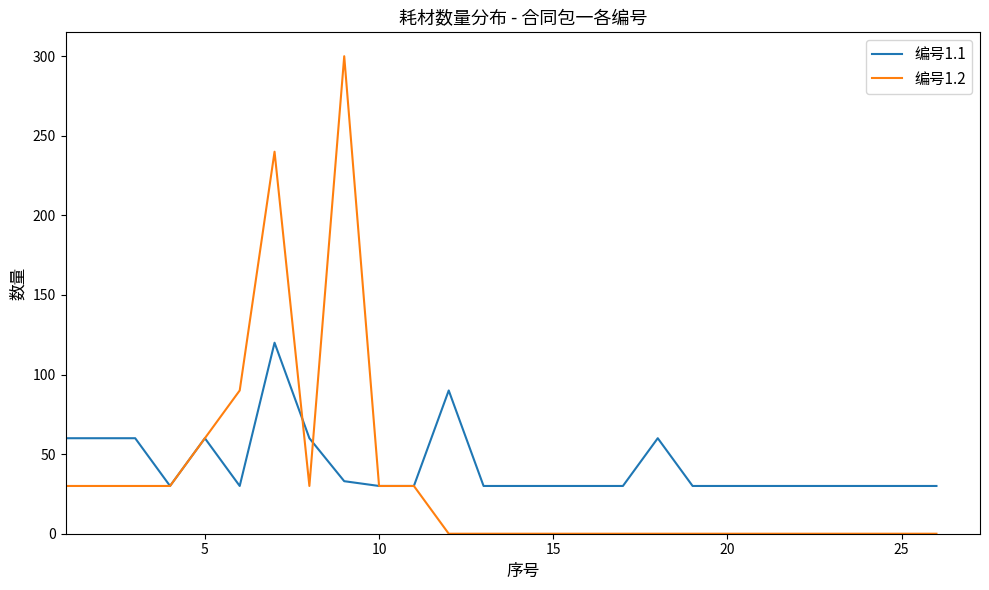

Which series has the largest range (max minus min)?

编号1.2